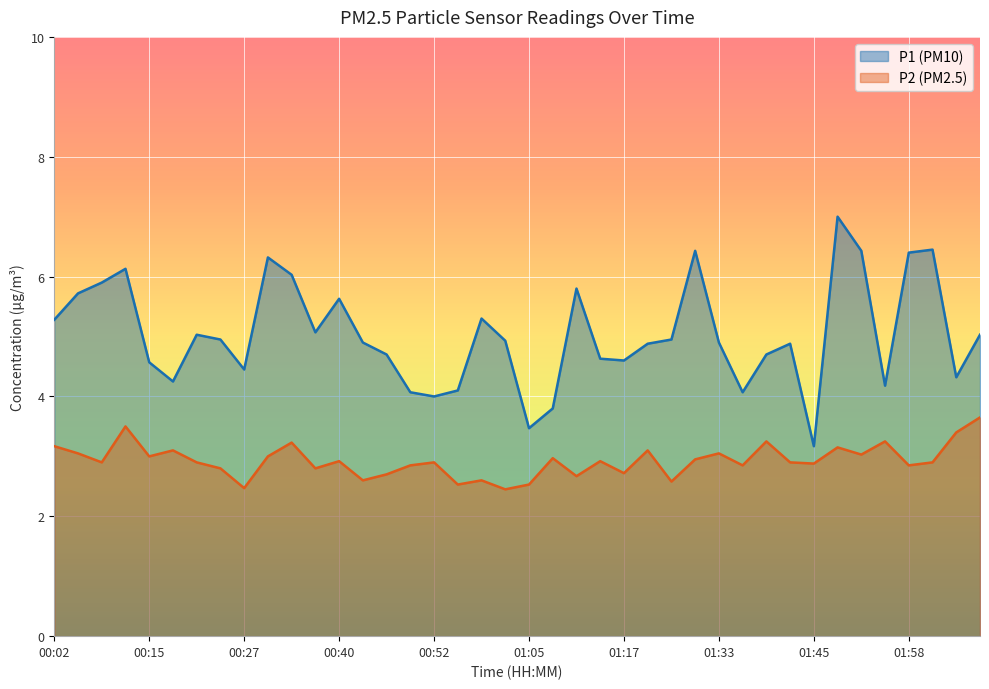

What is the minimum value for P2?

2.5